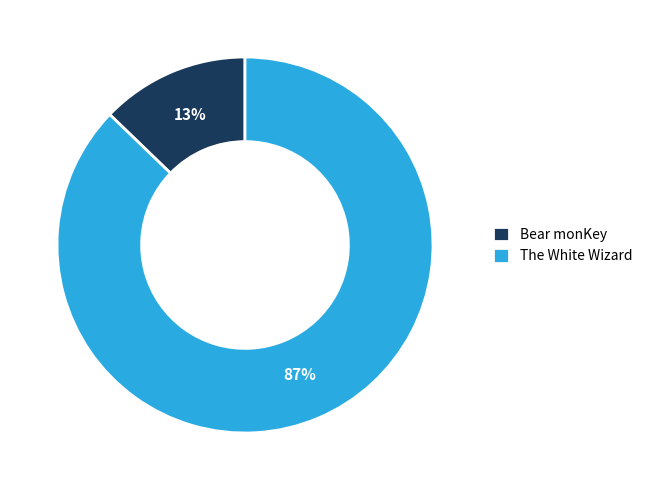

The Bear monKey slice represents 2% of the pie. True or false?

False